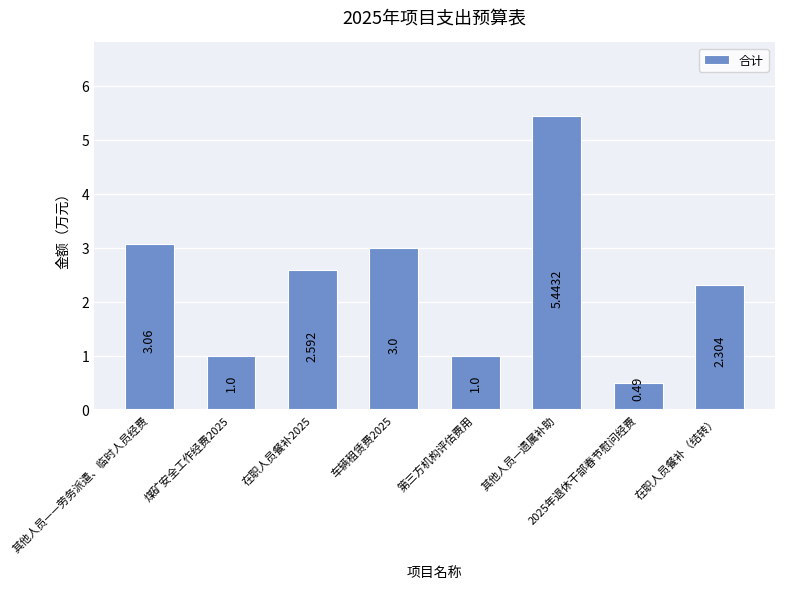

What position from the right is 在职人员餐补2025?

6